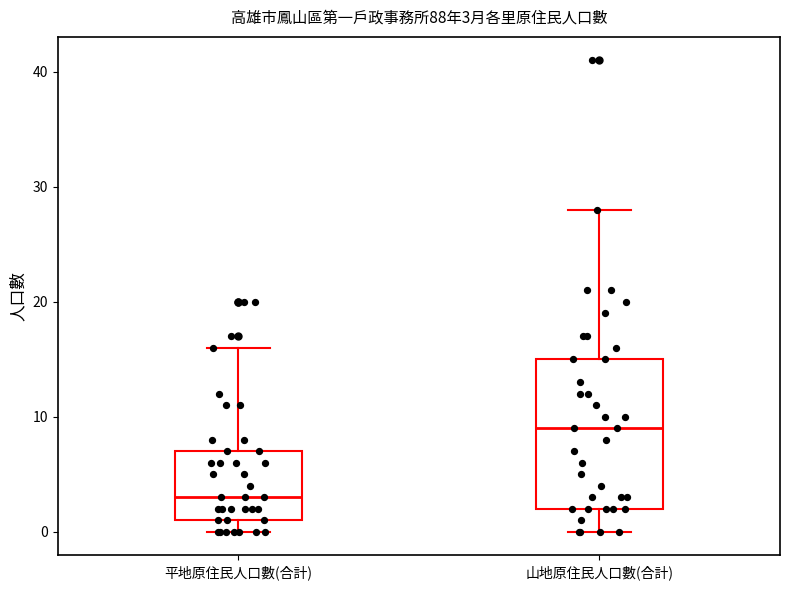

Comparing the boxes themselves (not the whiskers), which one is the tallest?

山地原住民人口數(合計)